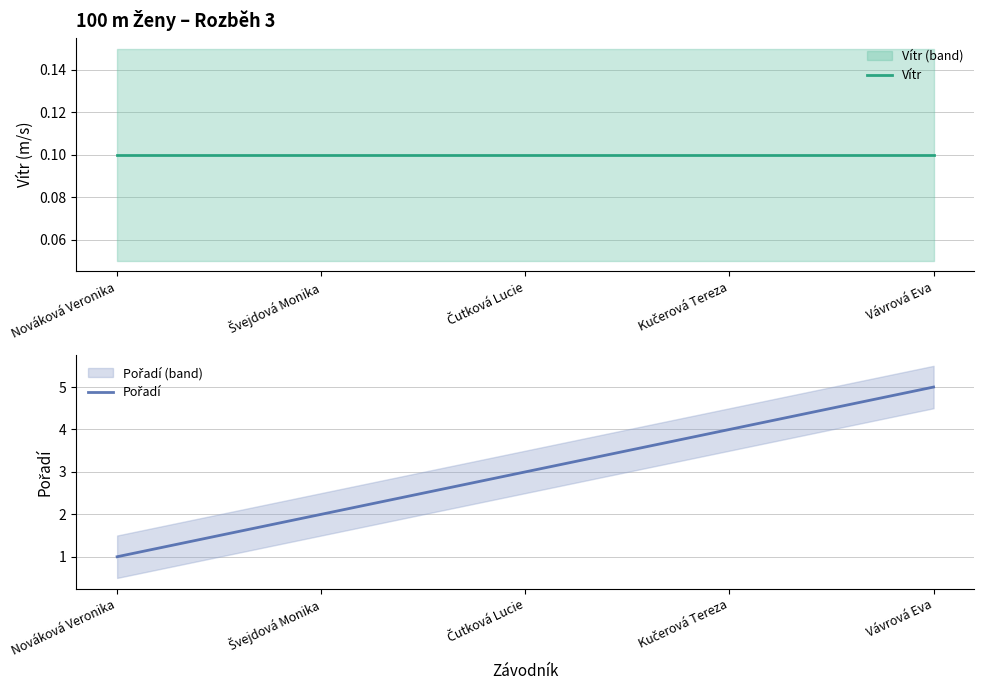

Does the chart have visible grid lines?

Yes